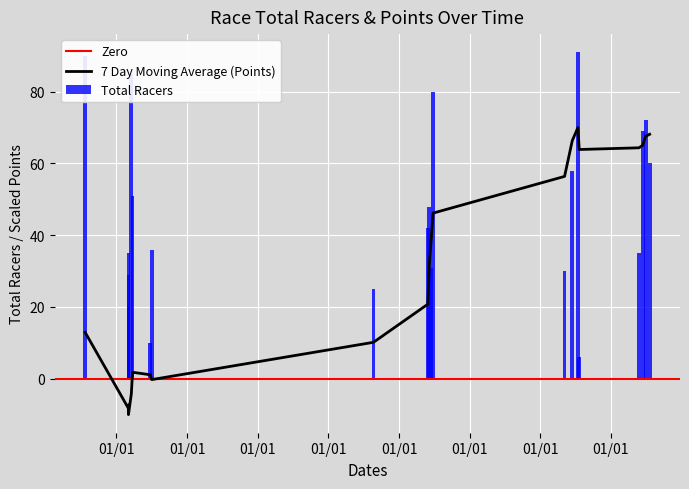

How many bars are there in total?

21